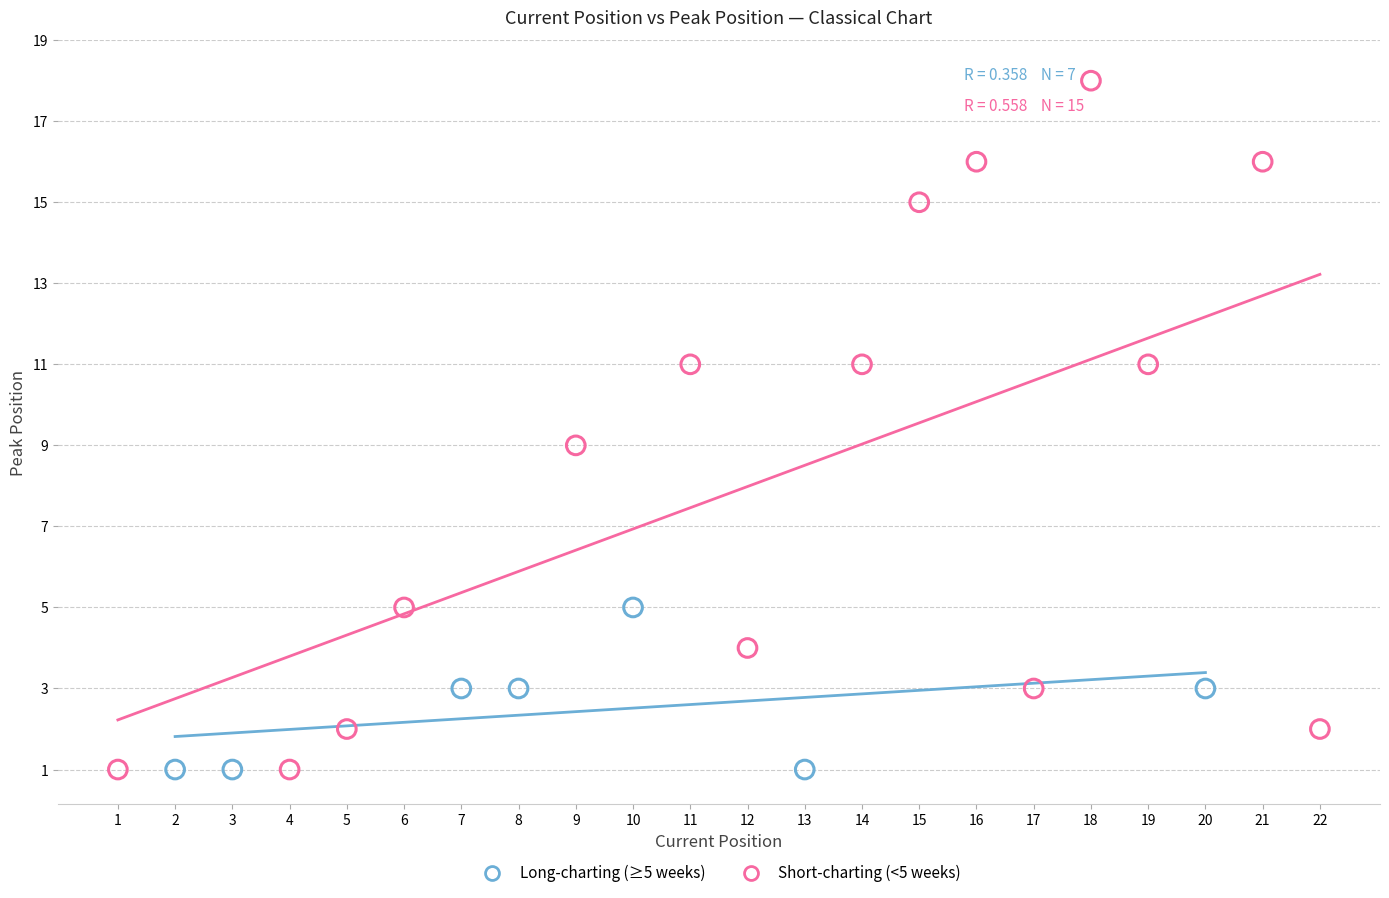

Which series has the widest spread of Y values?

Short-charting (<5 weeks)